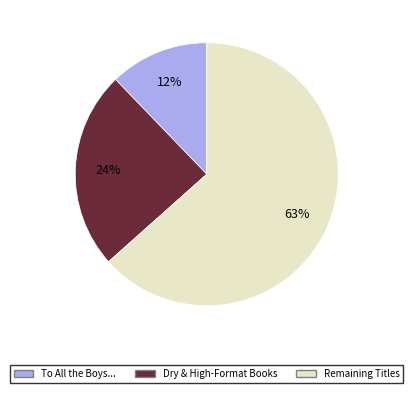

Does any single category account for the majority?

Yes